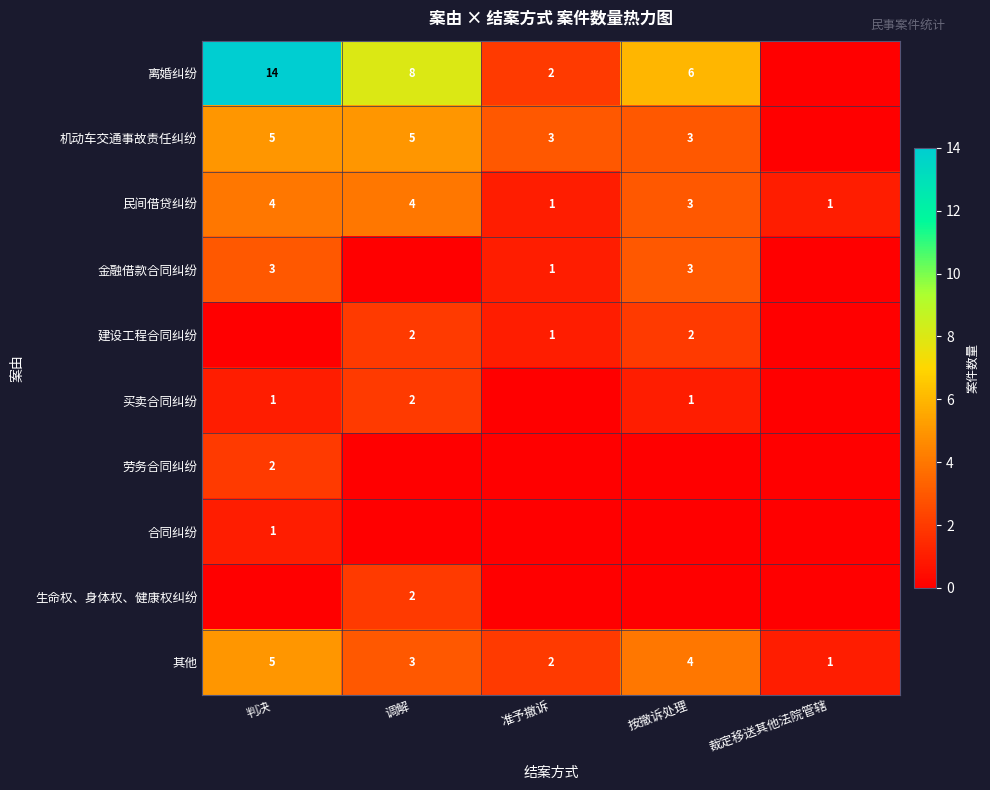

What is the total value across all series at 按撤诉处理?

22